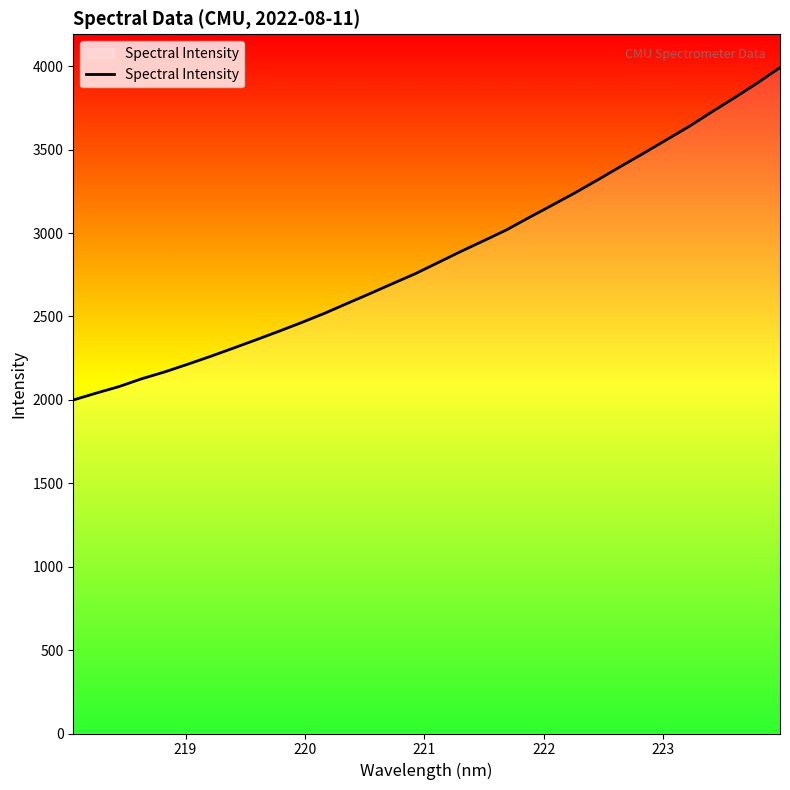

What is the greatest value displayed?

3991.9